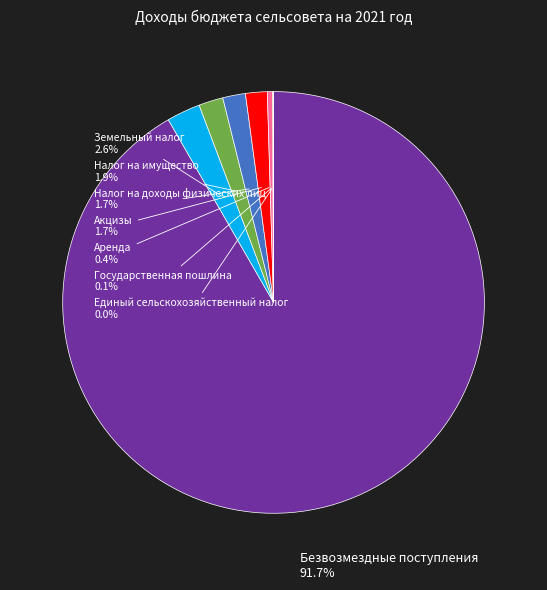

To the nearest percent, what percentage of the pie is Акцизы?

2%